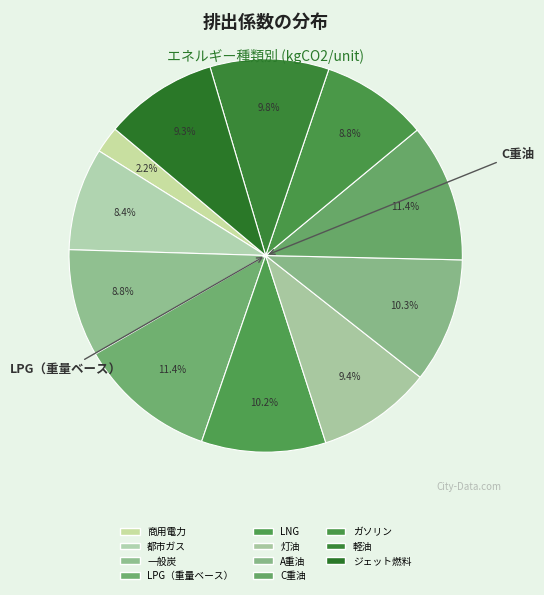

How many slices are in this pie chart?

11